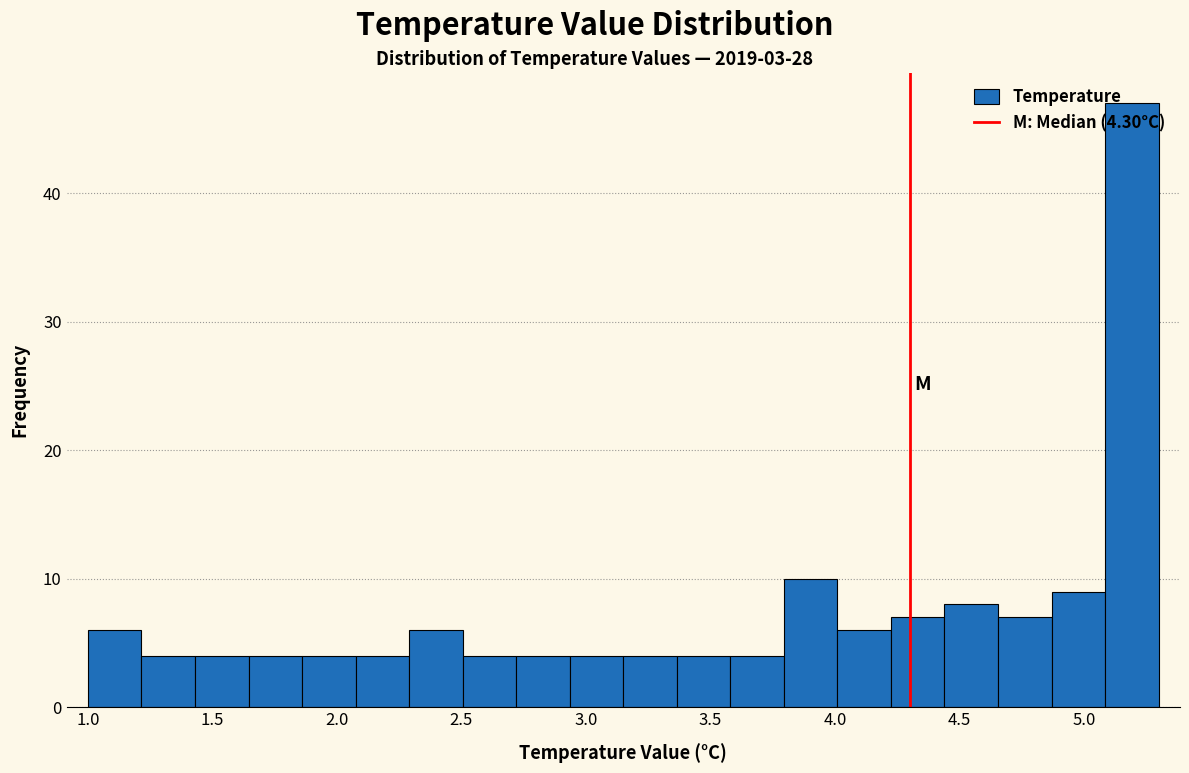

Reading left to right, list every bar in this chart as the range it spans on the x-axis followed by its height. Neither the bar edges nor the heights are printed on the chart, so give them approximately, as read against the axes.

1.000 to 1.215: 6
1.215 to 1.430: 4
1.430 to 1.645: 4
1.645 to 1.860: 4
1.860 to 2.075: 4
2.075 to 2.290: 4
2.290 to 2.505: 6
2.505 to 2.720: 4
2.720 to 2.935: 4
2.935 to 3.150: 4
3.150 to 3.365: 4
3.365 to 3.580: 4
3.580 to 3.795: 4
3.795 to 4.010: 10
4.010 to 4.225: 6
4.225 to 4.440: 7
4.440 to 4.655: 8
4.655 to 4.870: 7
4.870 to 5.085: 9
5.085 to 5.300: 47